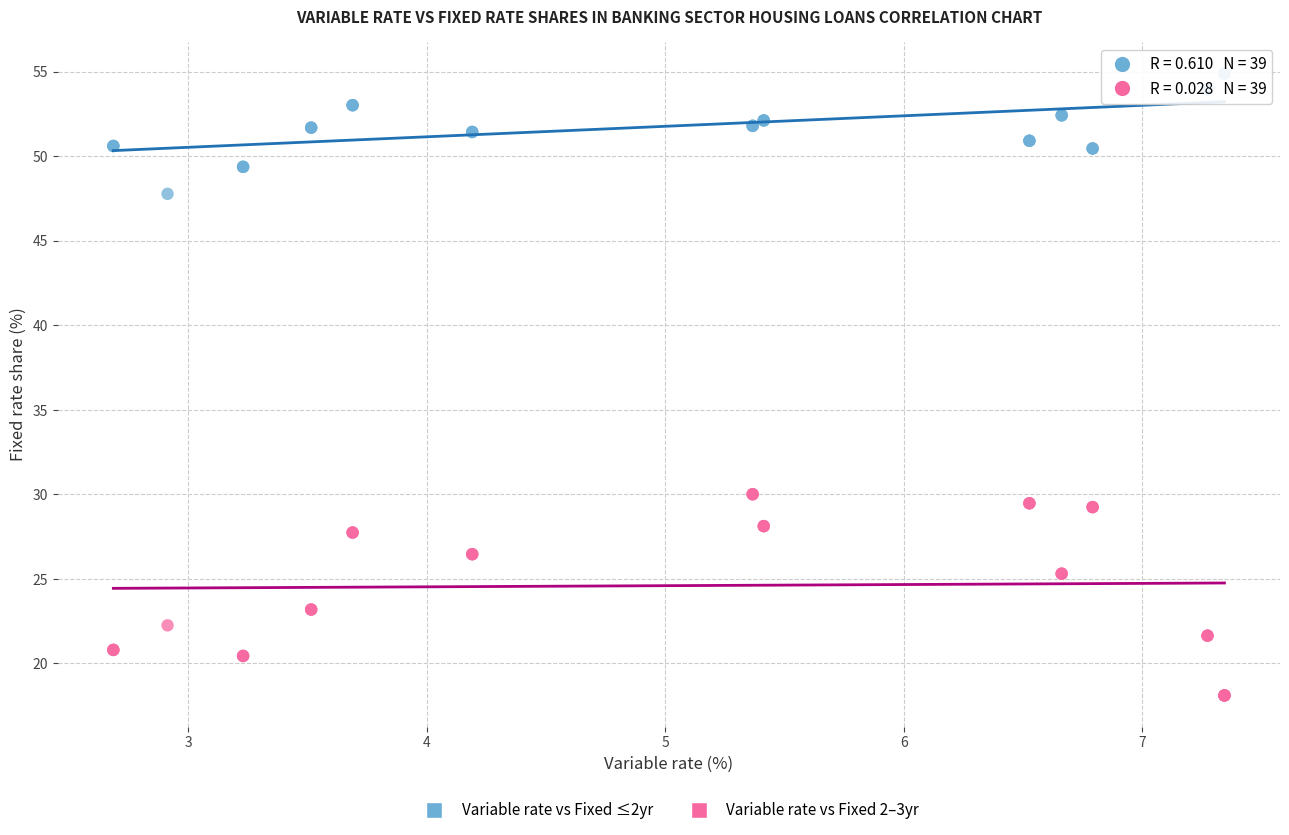

Which series reaches the maximum Y coordinate?

Variable rate vs Fixed ≤2yr